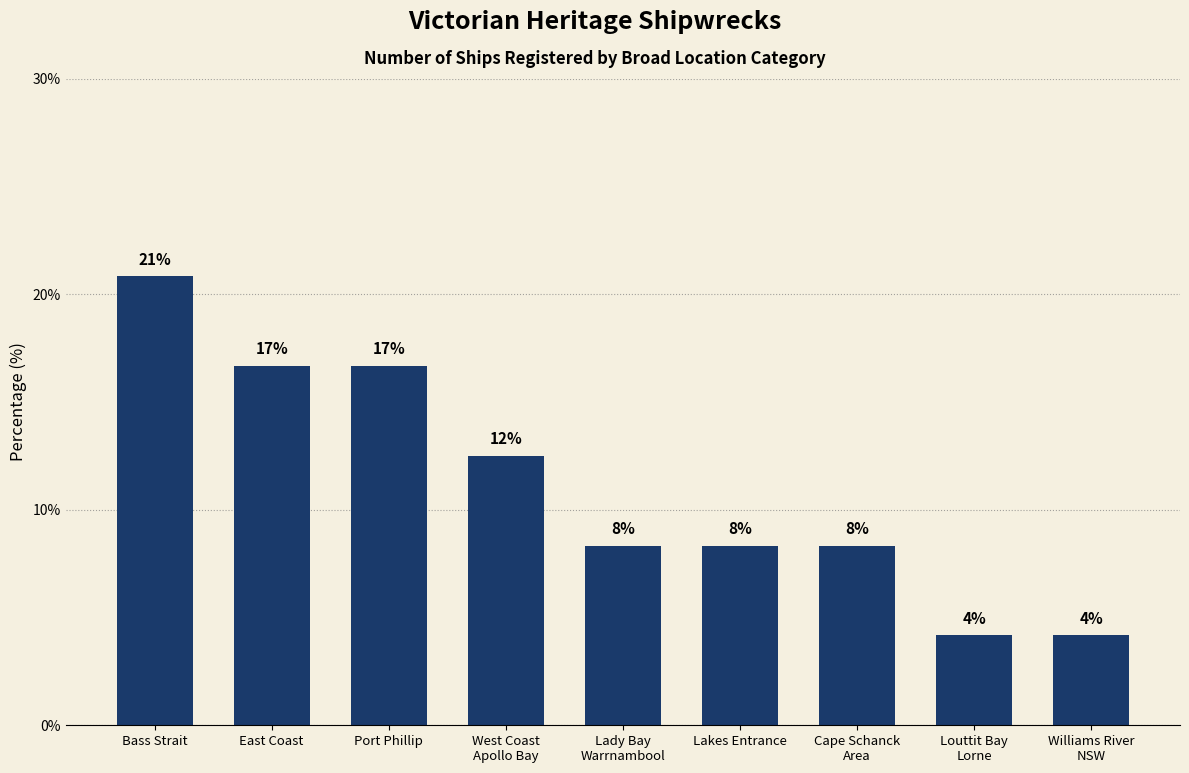

Rank the categories by value from highest to lowest.

Bass Strait, East Coast, Port Phillip, West Coast
Apollo Bay, Lady Bay
Warrnambool, Lakes Entrance, Cape Schanck
Area, Louttit Bay
Lorne, Williams River
NSW